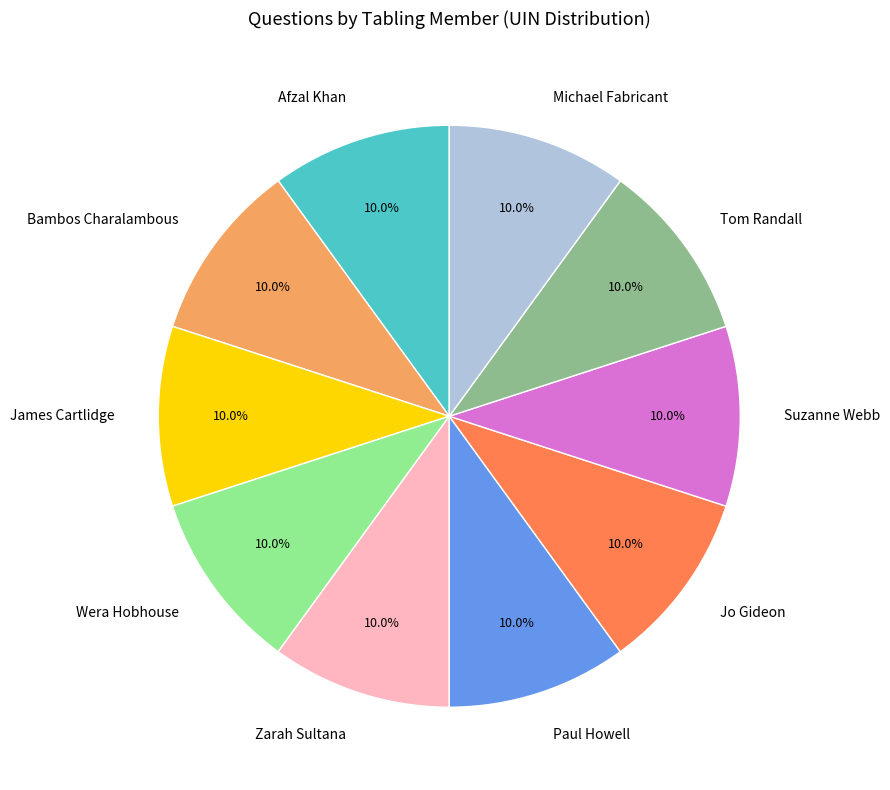

Is the sum of James Cartlidge and Suzanne Webb greater than half?

No